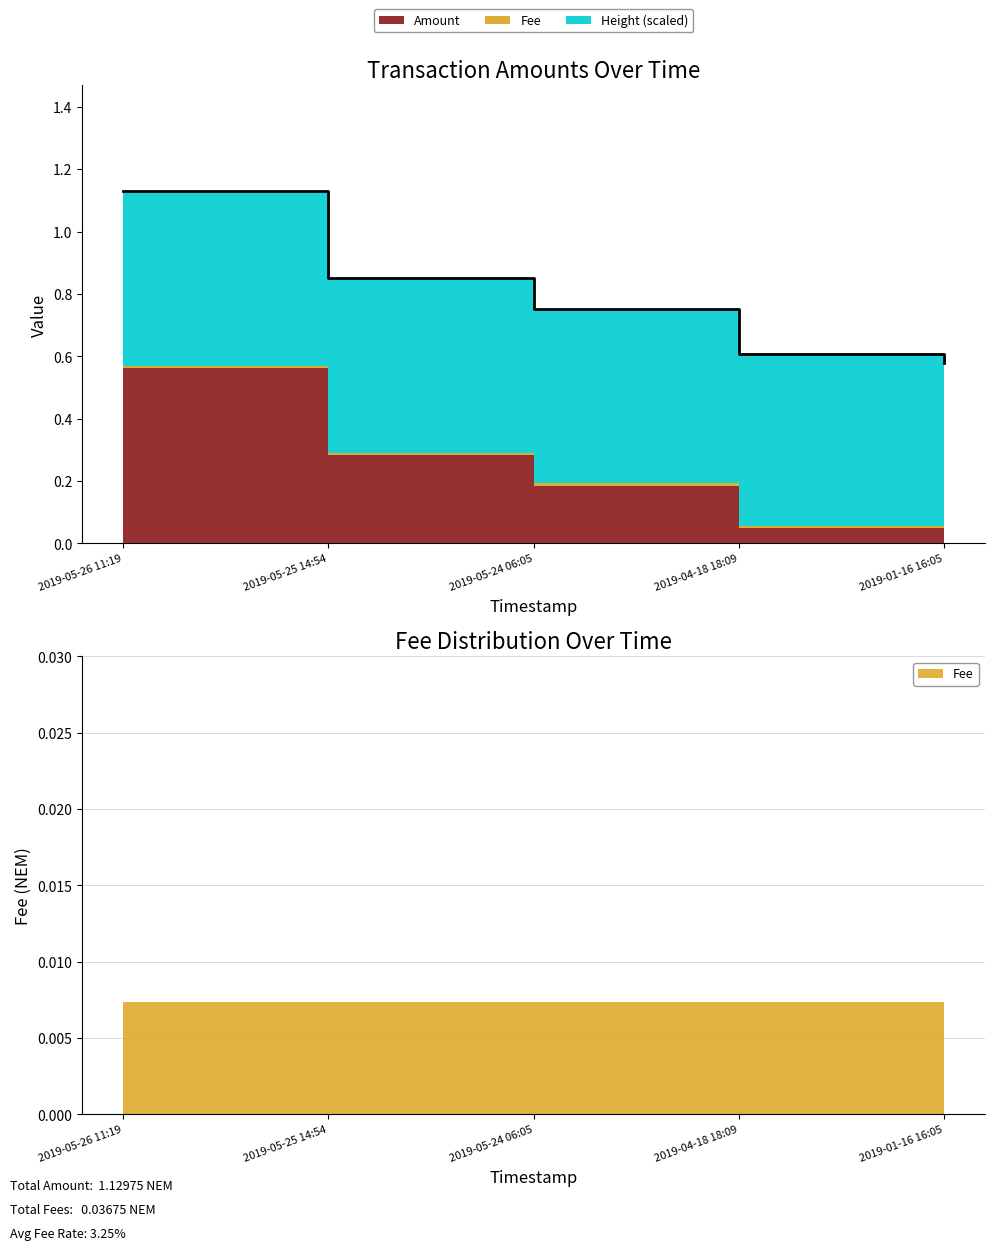

Reading left to right, what are all the values shown in this chart?

2019-05-26 11:19=1.1	2019-05-25 14:54=0.9	2019-05-24 06:05=0.8	2019-04-18 18:09=0.6	2019-01-16 16:05=0.6